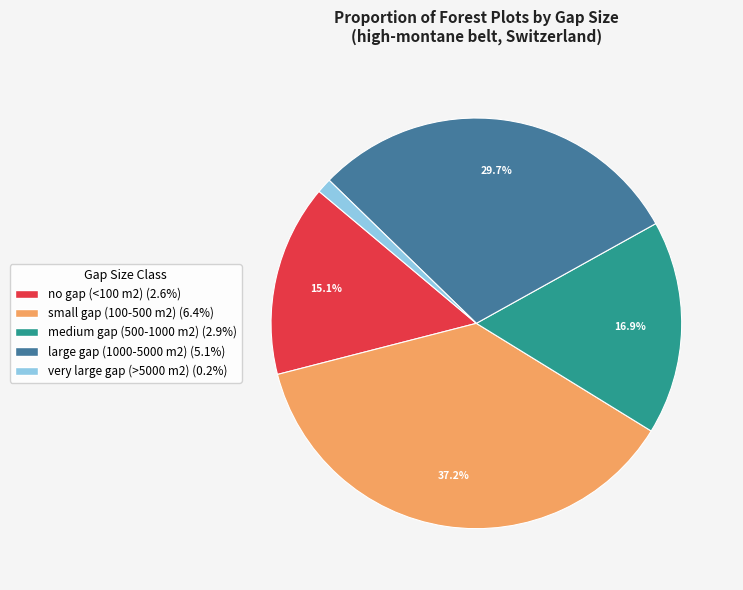

Is it true that very large gap (>5000 m2) is 1% of the pie?

True